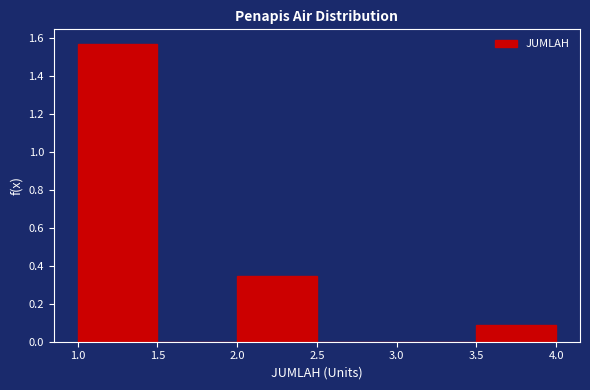

Reading left to right, transcribe this chart: for each bar, give the range it covers on the x-axis and its height. The values are not printed on the chart, so give them approximately, as read against the axis.

1.0 to 1.5: 1.56
1.5 to 2.0: 0
2.0 to 2.5: 0.34
2.5 to 3.0: 0
3.0 to 3.5: 0
3.5 to 4.0: 0.08